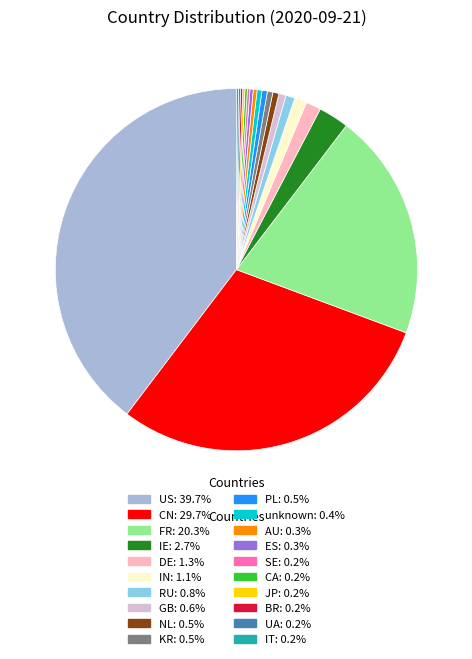

Which category has the biggest portion of the pie?

US